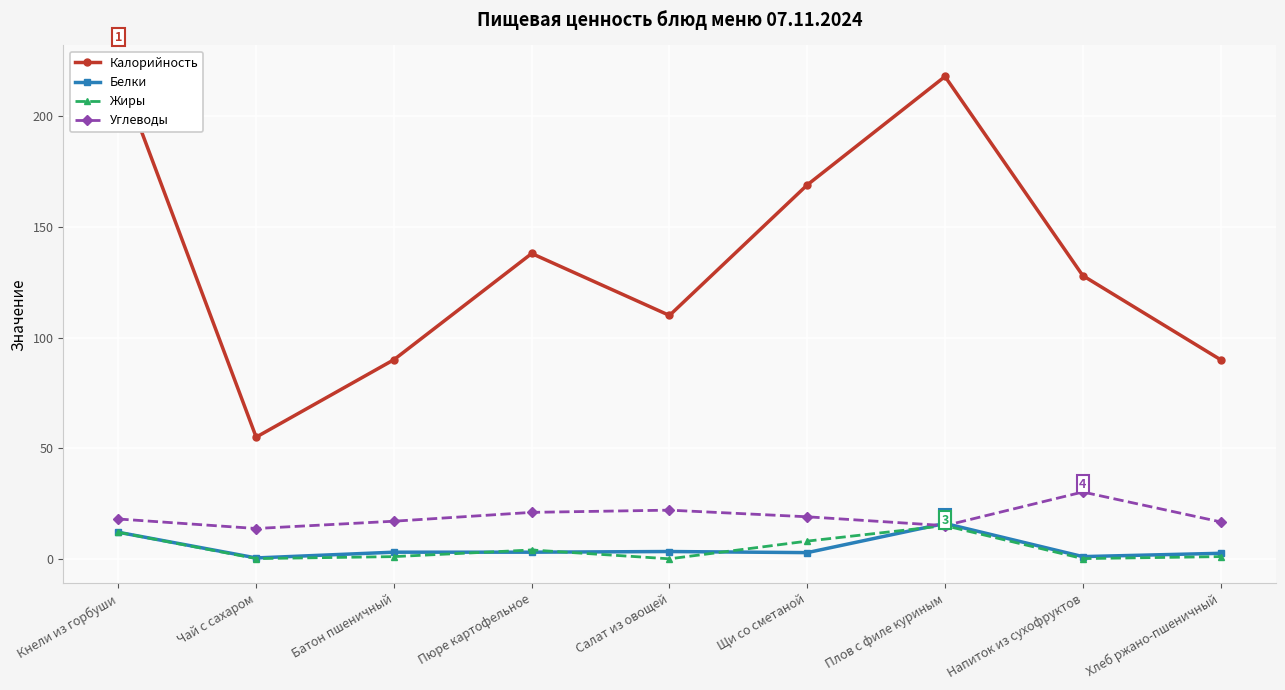

What is the lowest value of the Белки series?

0.4